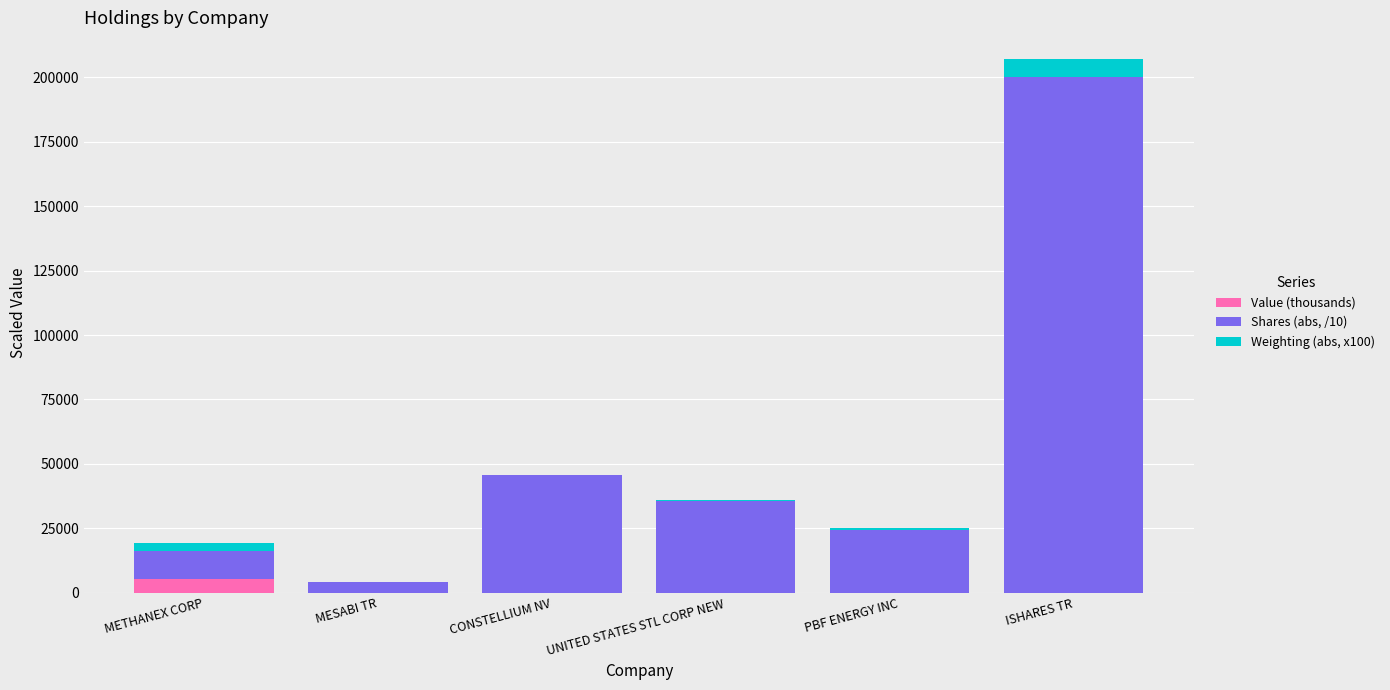

The value of Value (thousands) at PBF ENERGY INC is 0.0. True or false?

True